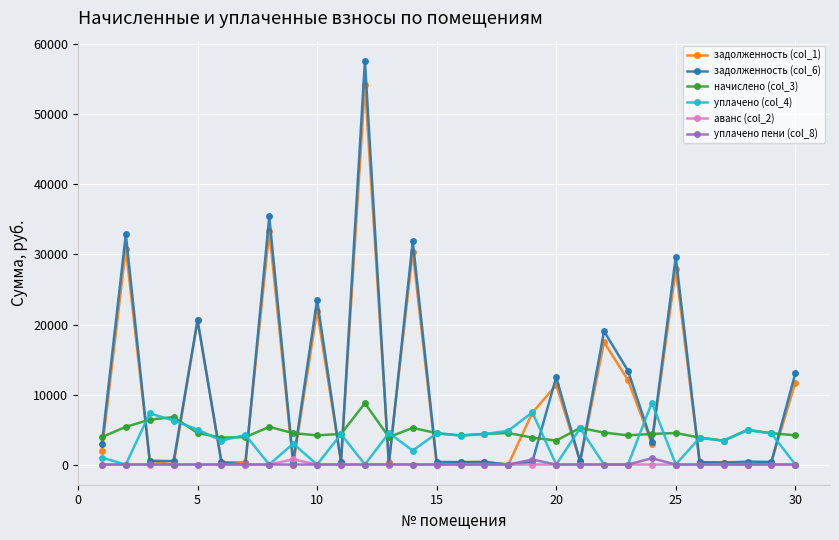

What is the lowest value of the начислено (col_3) series?

3418.4